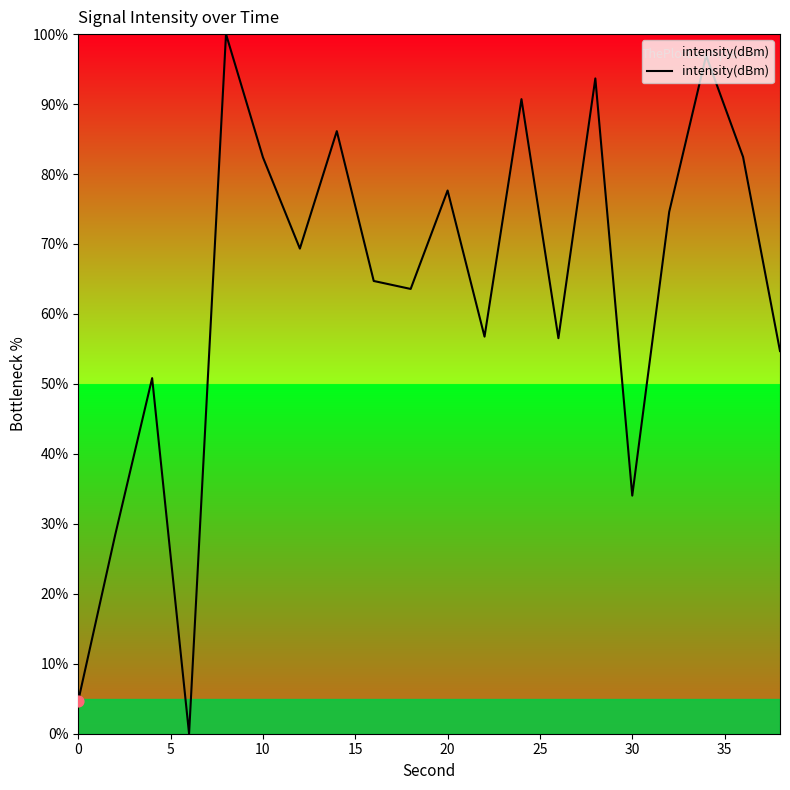

What is the maximum value shown in the chart?

100.0